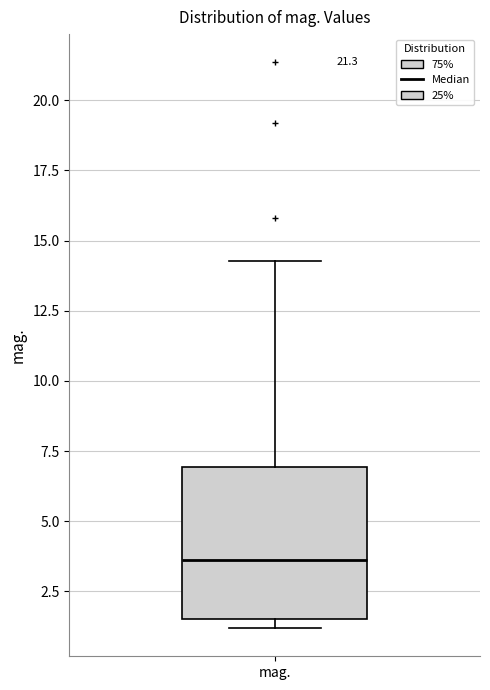

Read this box plot against the y-axis: the position of the median line, the range covered by the box, and the ends of both whiskers. The values are not printed on the chart, so give them approximately, as read against the axis.

median 3.5, box 1.5 to 7.0, whiskers 1.0 to 14.5